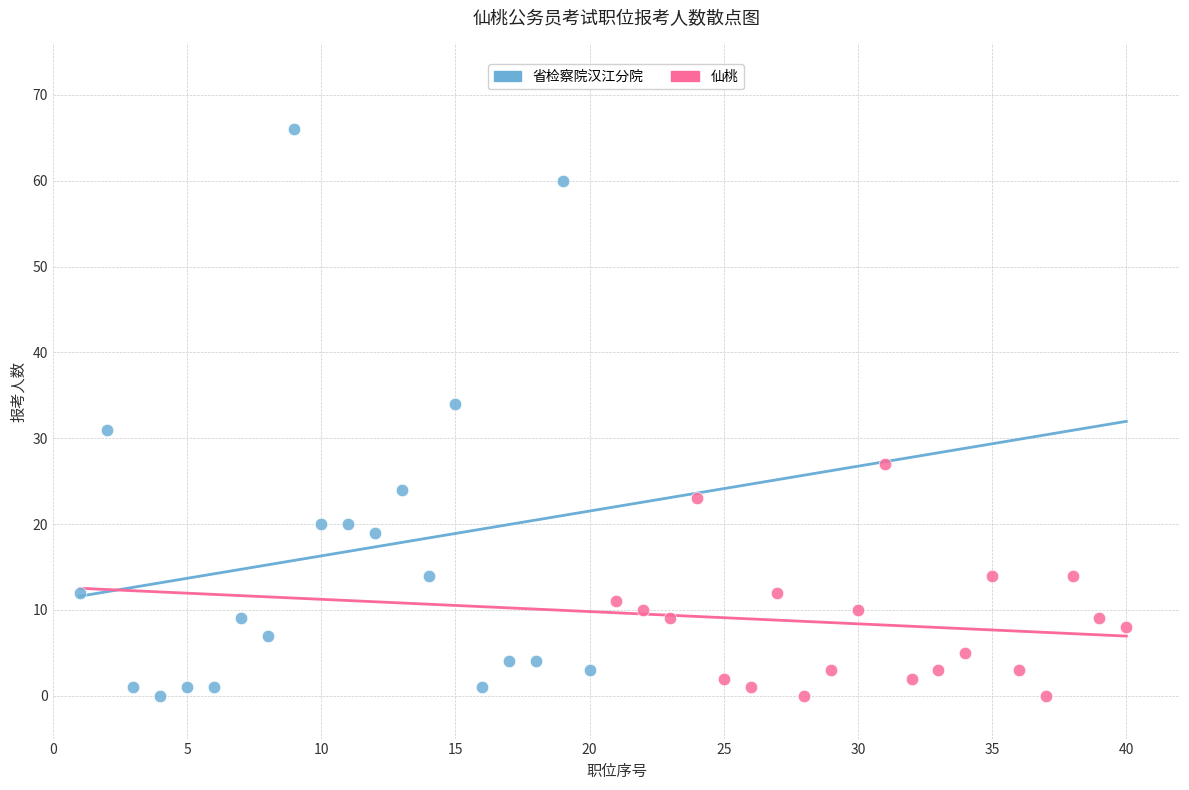

What are all the series names shown in the legend?

省检察院汉江分院, 仙桃